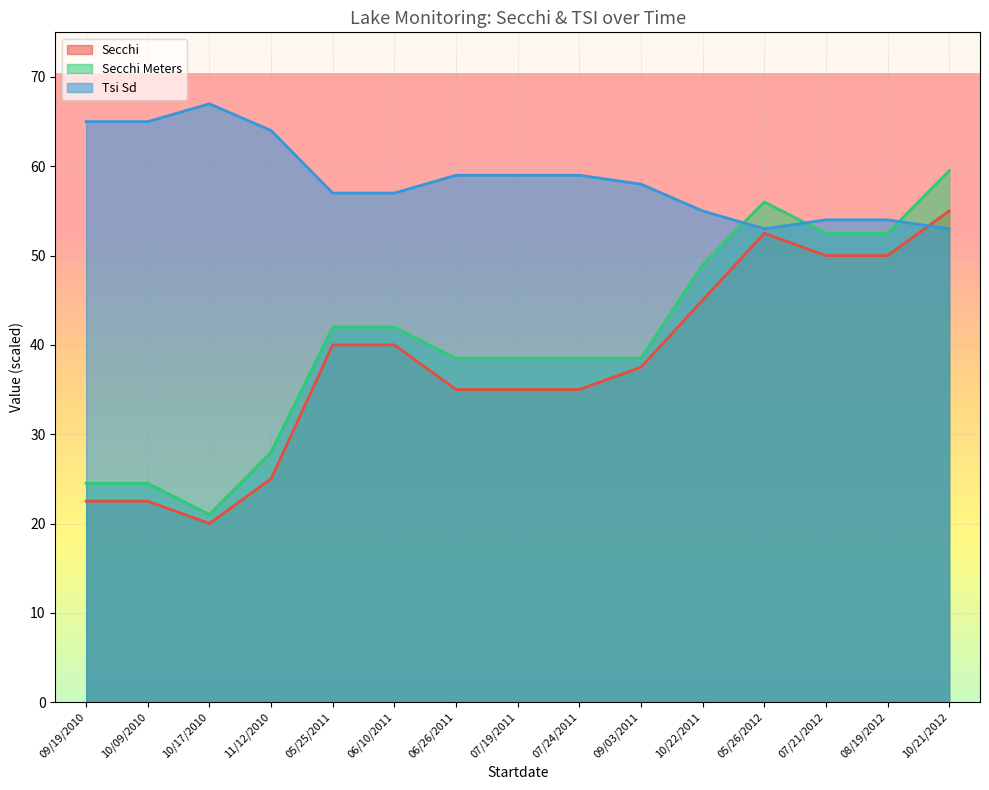

Where is the first local maximum for Secchi?

05/26/2012